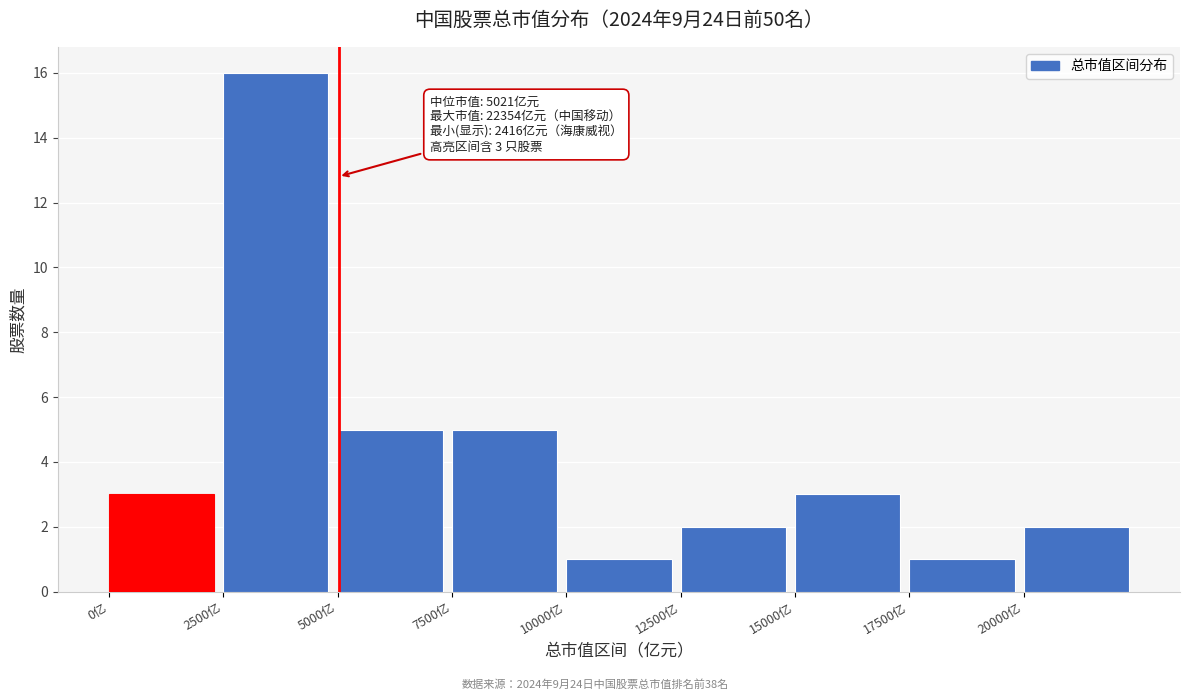

Over which range of the x-axis is the bar tallest?

2500 to 5000